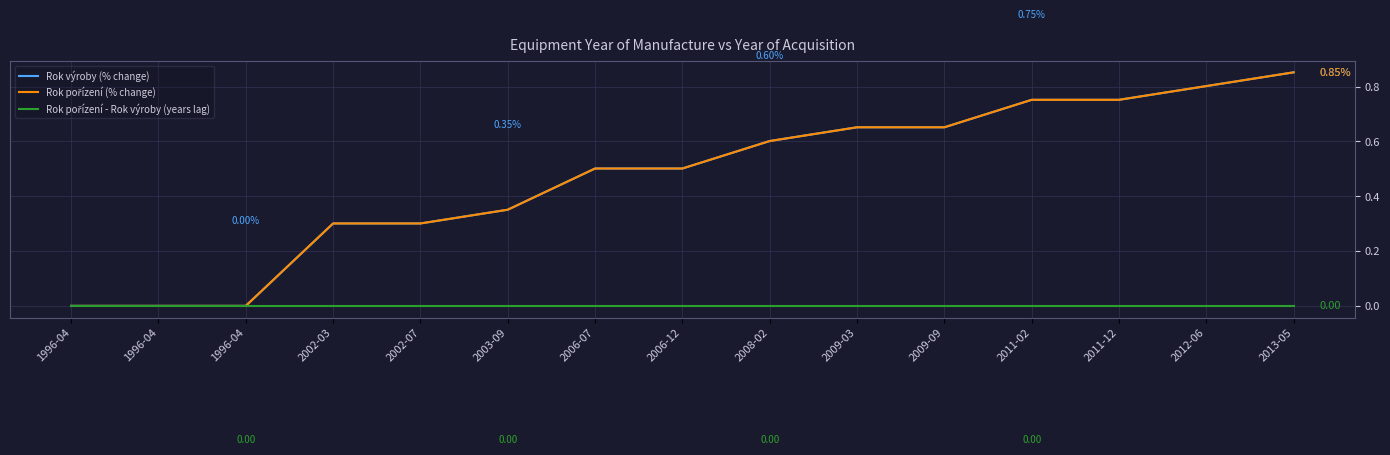

Does the chart display data point markers on the line(s)?

No